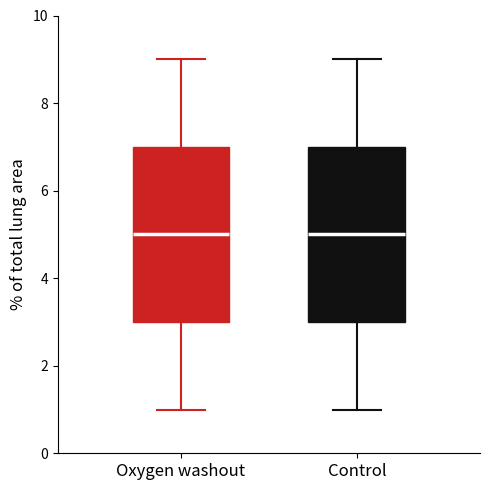

Reading left to right, transcribe this box plot: for each box, give where its median line is, the range the box spans, and where its two whiskers end, as read against the y-axis. The values are not printed on the chart, so give them approximately, as read against the axis.

Oxygen washout: median 5, box 3 to 7, whiskers 1 to 9
Control: median 5, box 3 to 7, whiskers 1 to 9